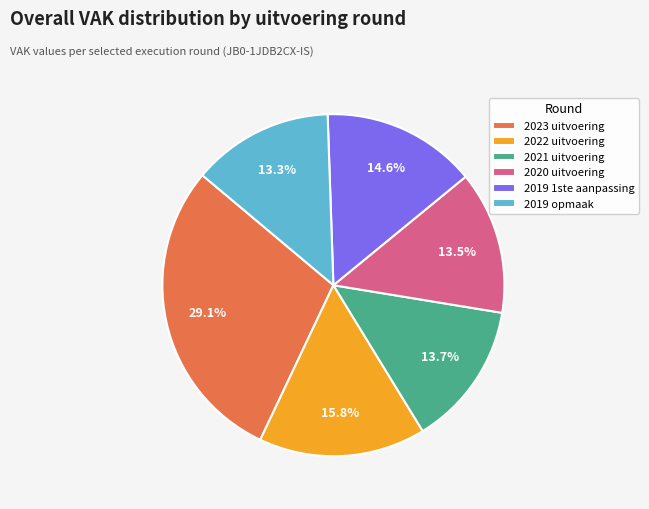

Is it true that 2019 opmaak is 2% of the pie?

False